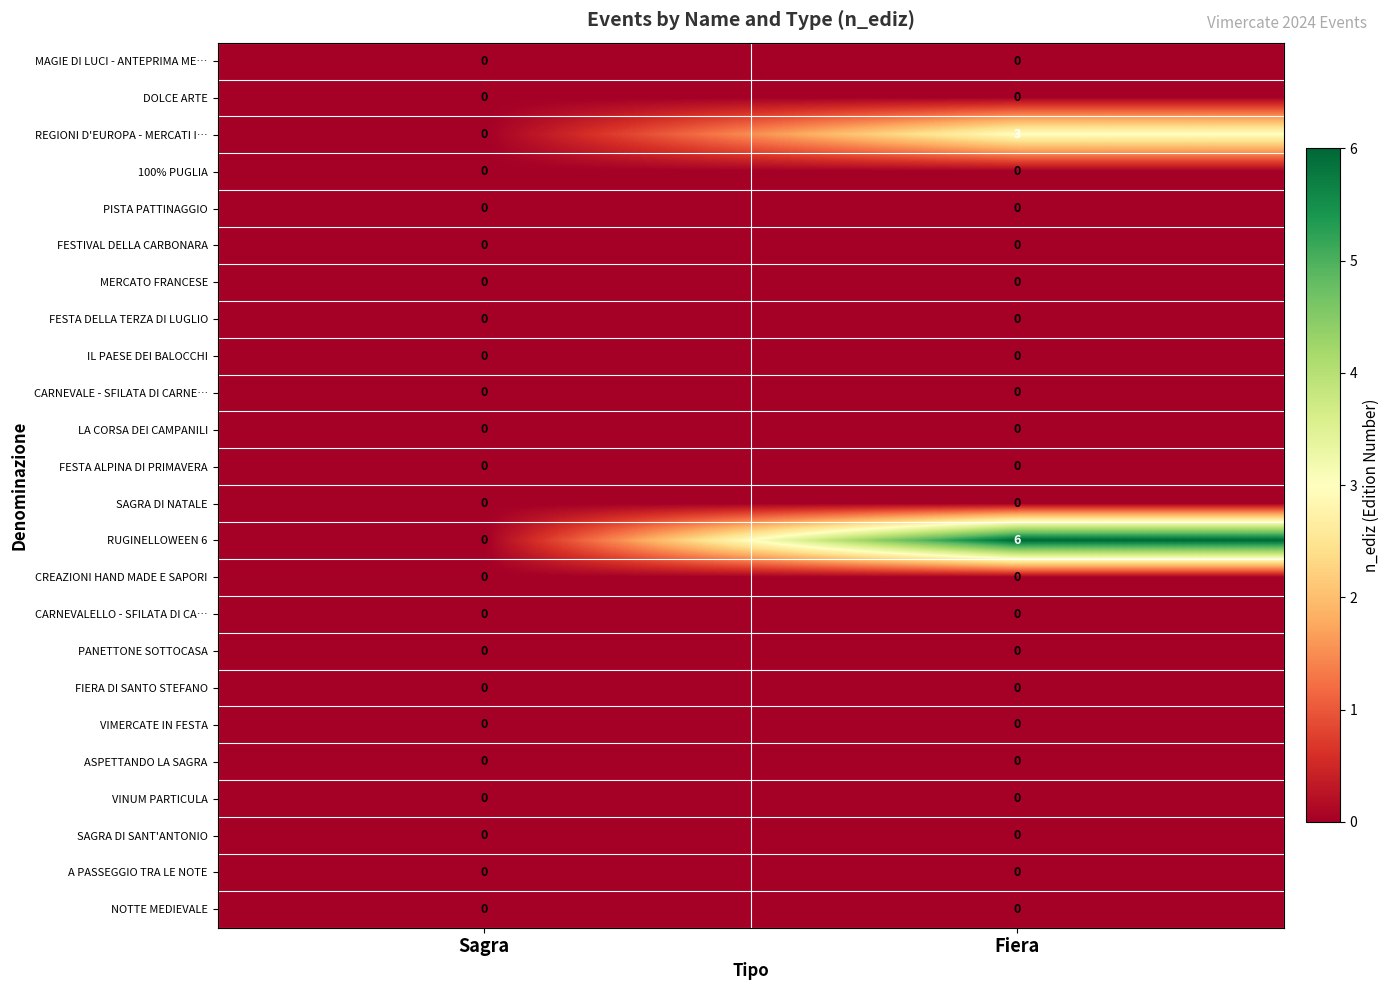

What is the maximum value shown in the chart?

6